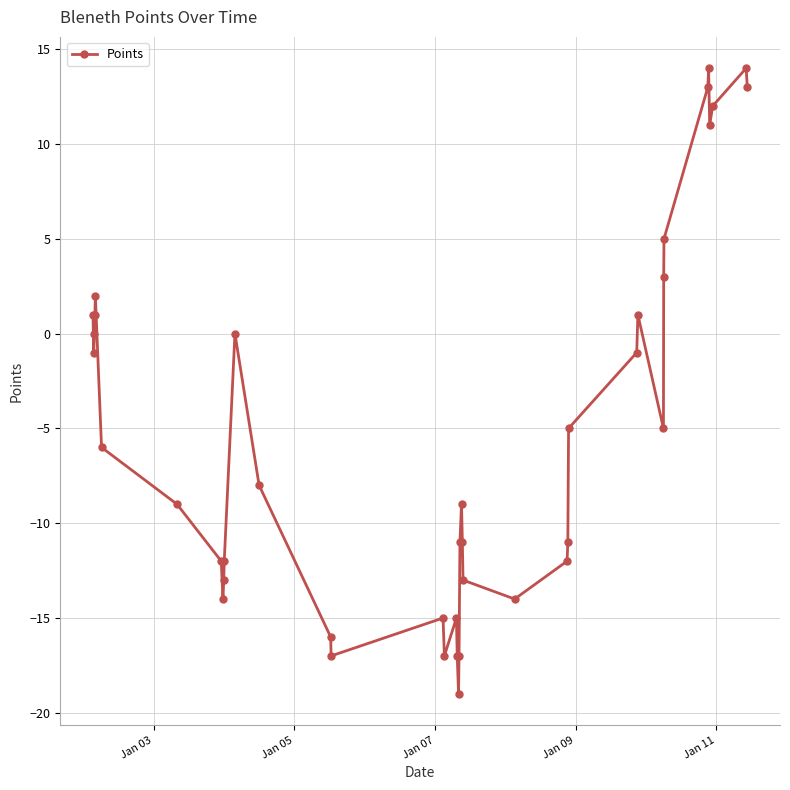

What is the value of the 4th point from the left?

1